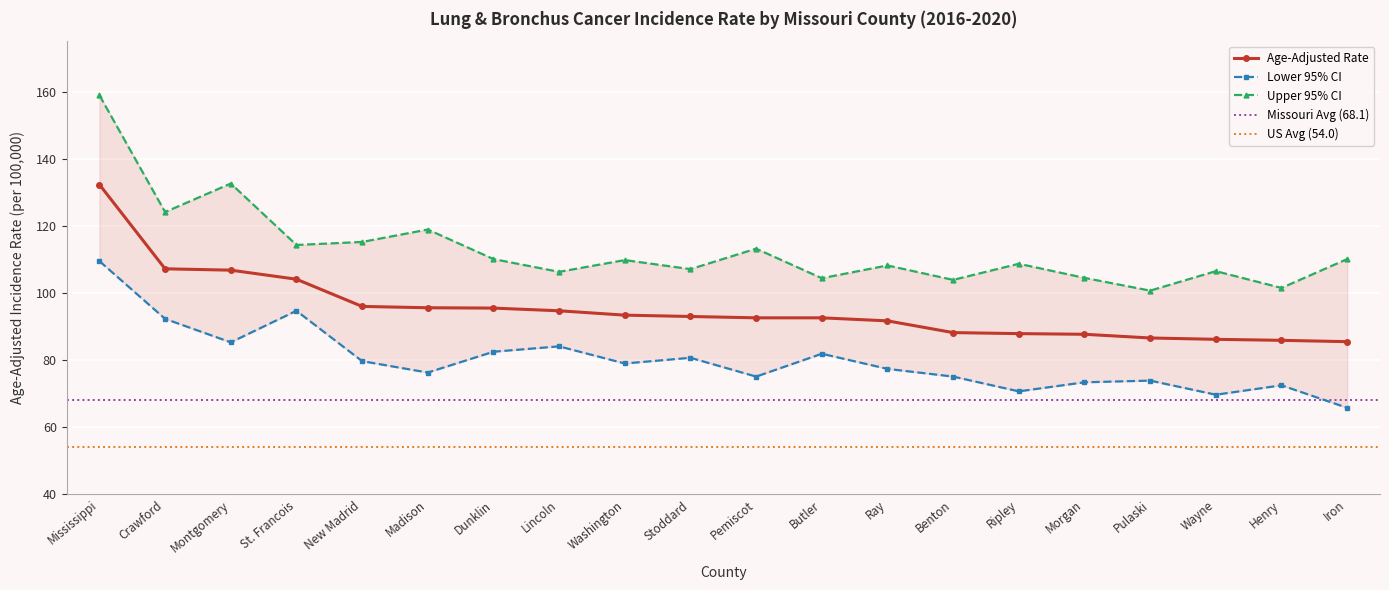

Which series has the largest total across all categories?

Upper 95% CI